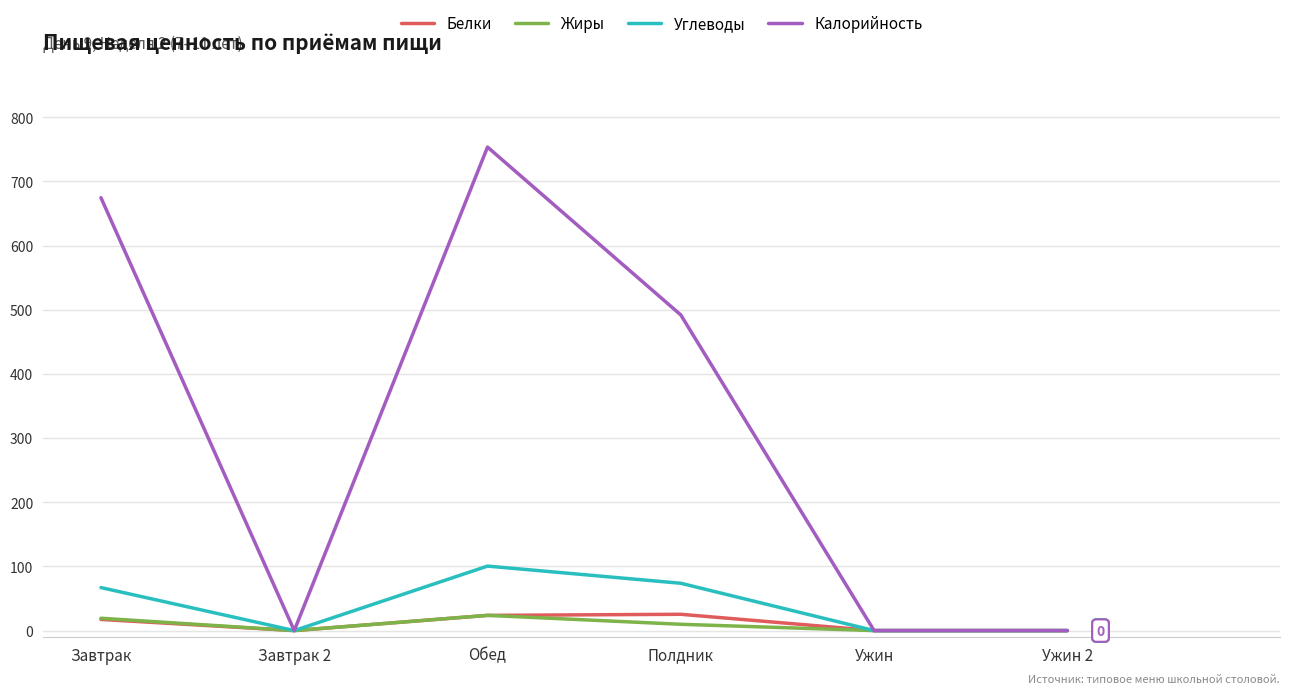

Is the value of Белки at Завтрак 2 greater than the value of Углеводы at Завтрак?

No